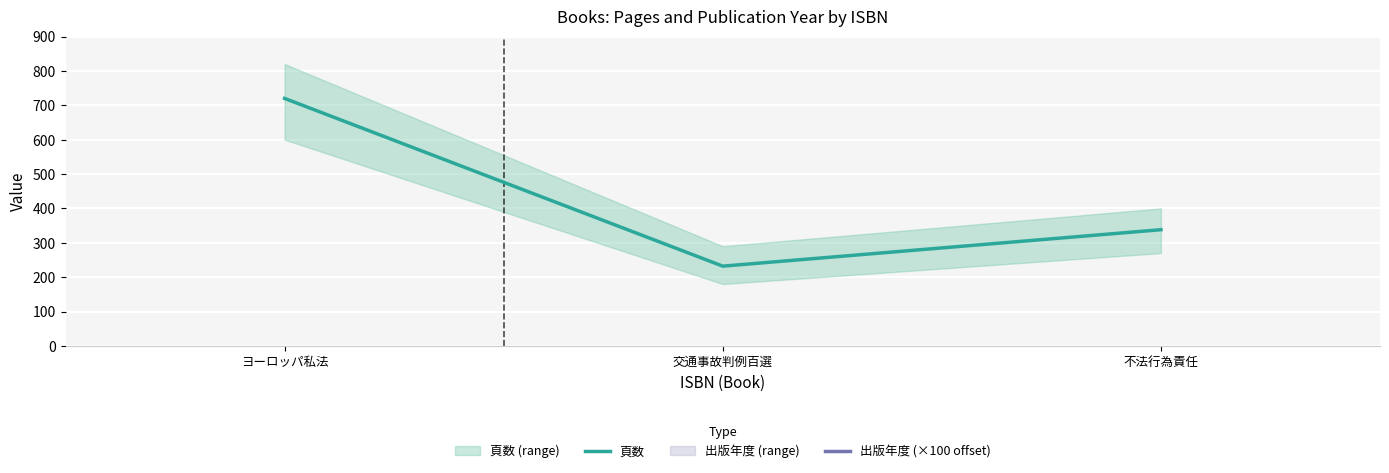

What is the greatest value displayed?

2000